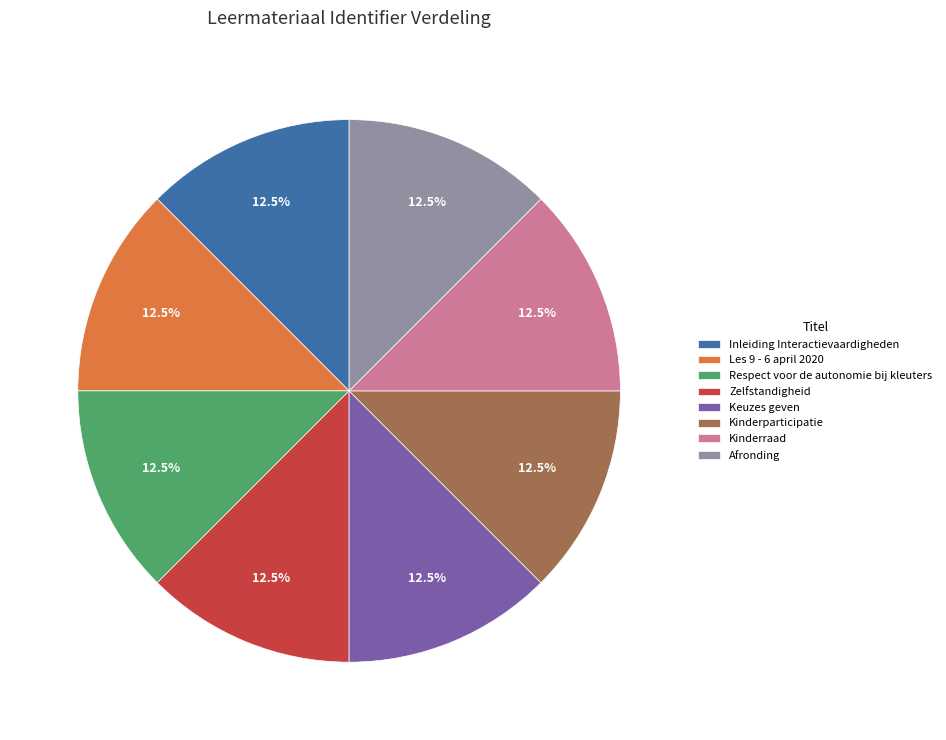

Is there any slice that represents more than half of the pie?

No